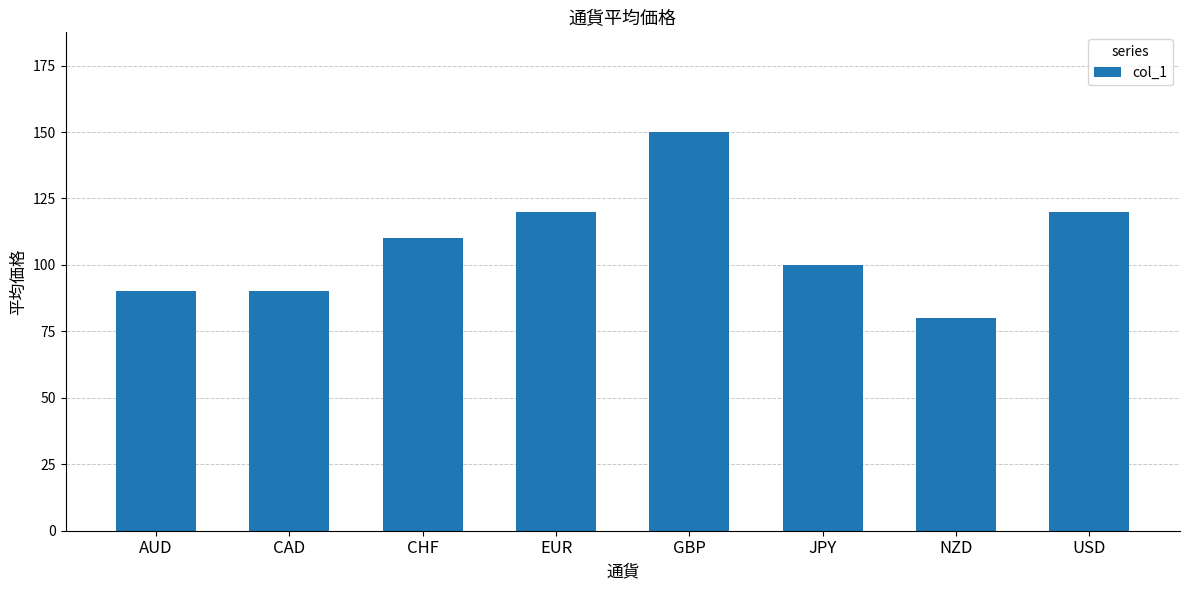

What value does the data have at JPY?

100